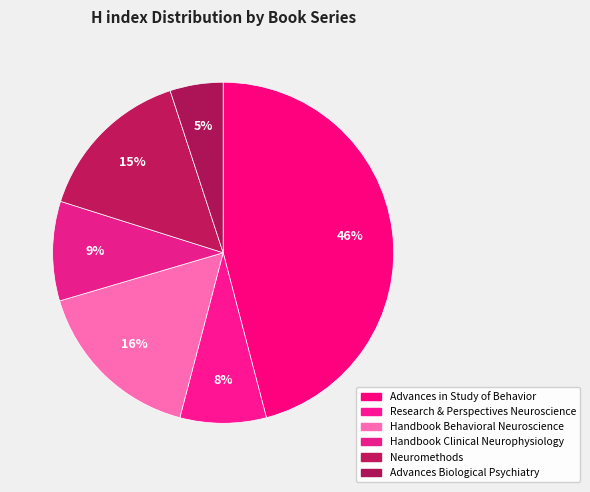

How many segments does this pie chart have?

6